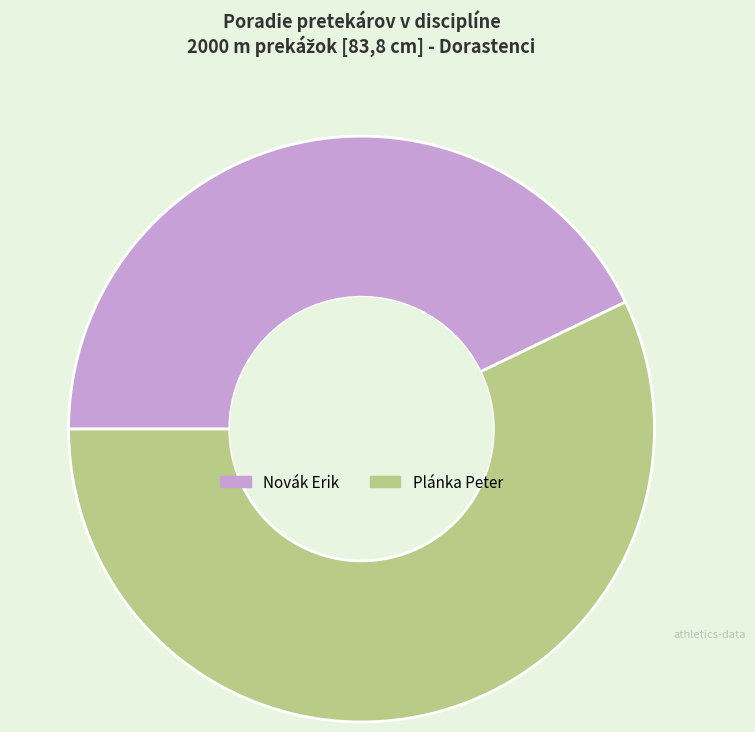

Is the sum of Plánka Peter and Novák Erik greater than half?

Yes